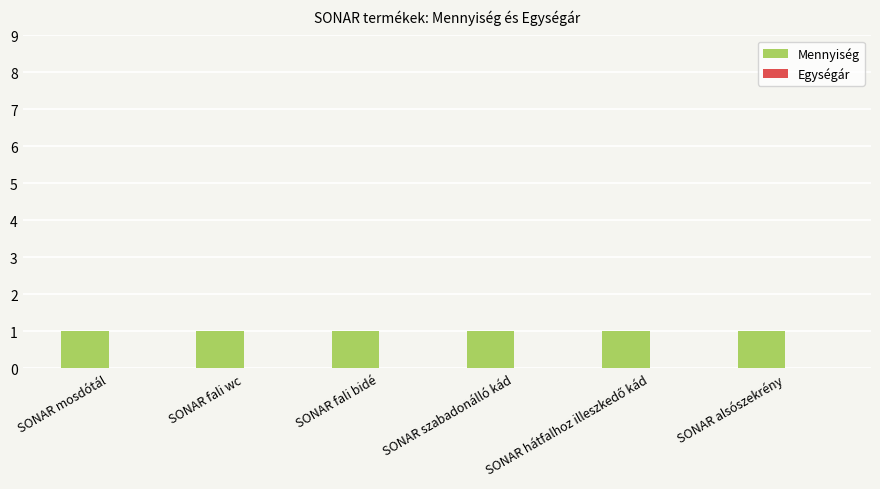

What is the label of the 4th bar from the right?

SONAR fali bidé